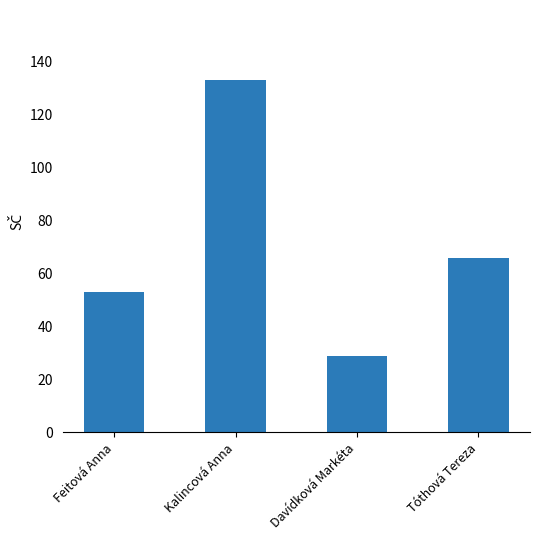

What is the difference between the values at Kalincová Anna and Tóthová Tereza?

67